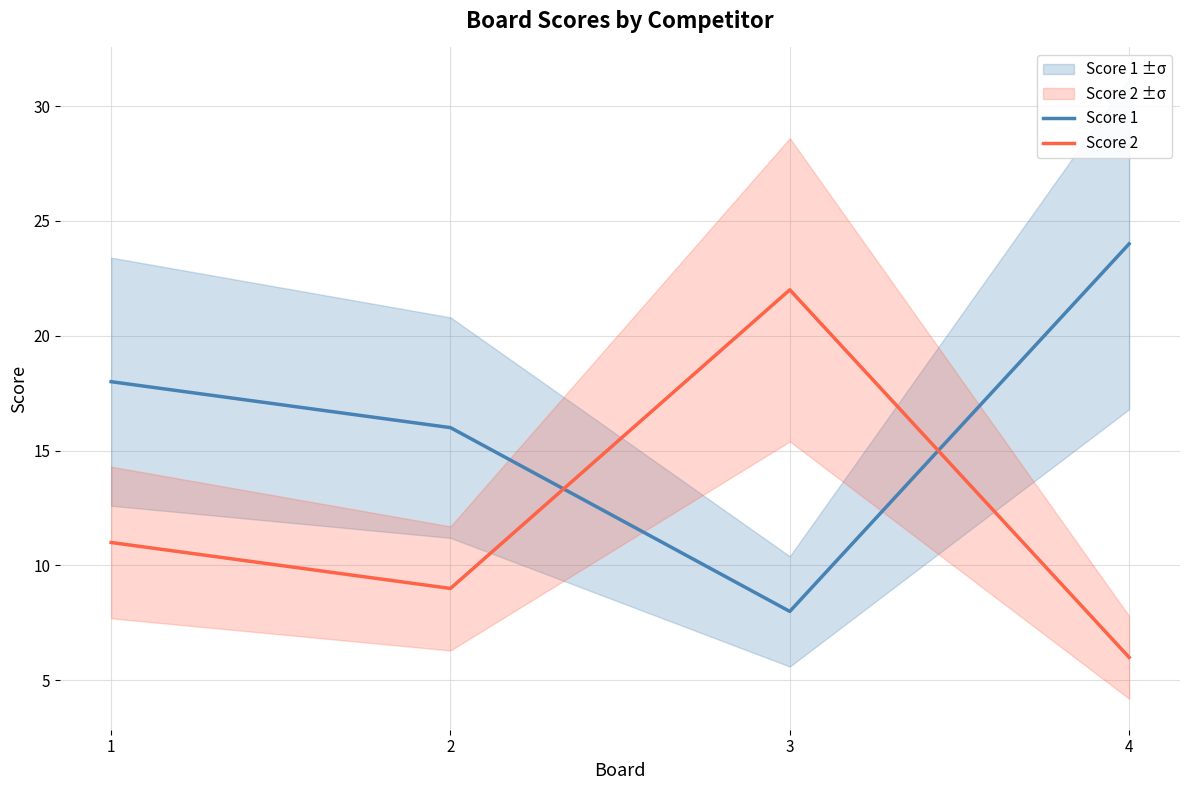

List the labels in order of Score 1 value, smallest first.

3, 2, 1, 4